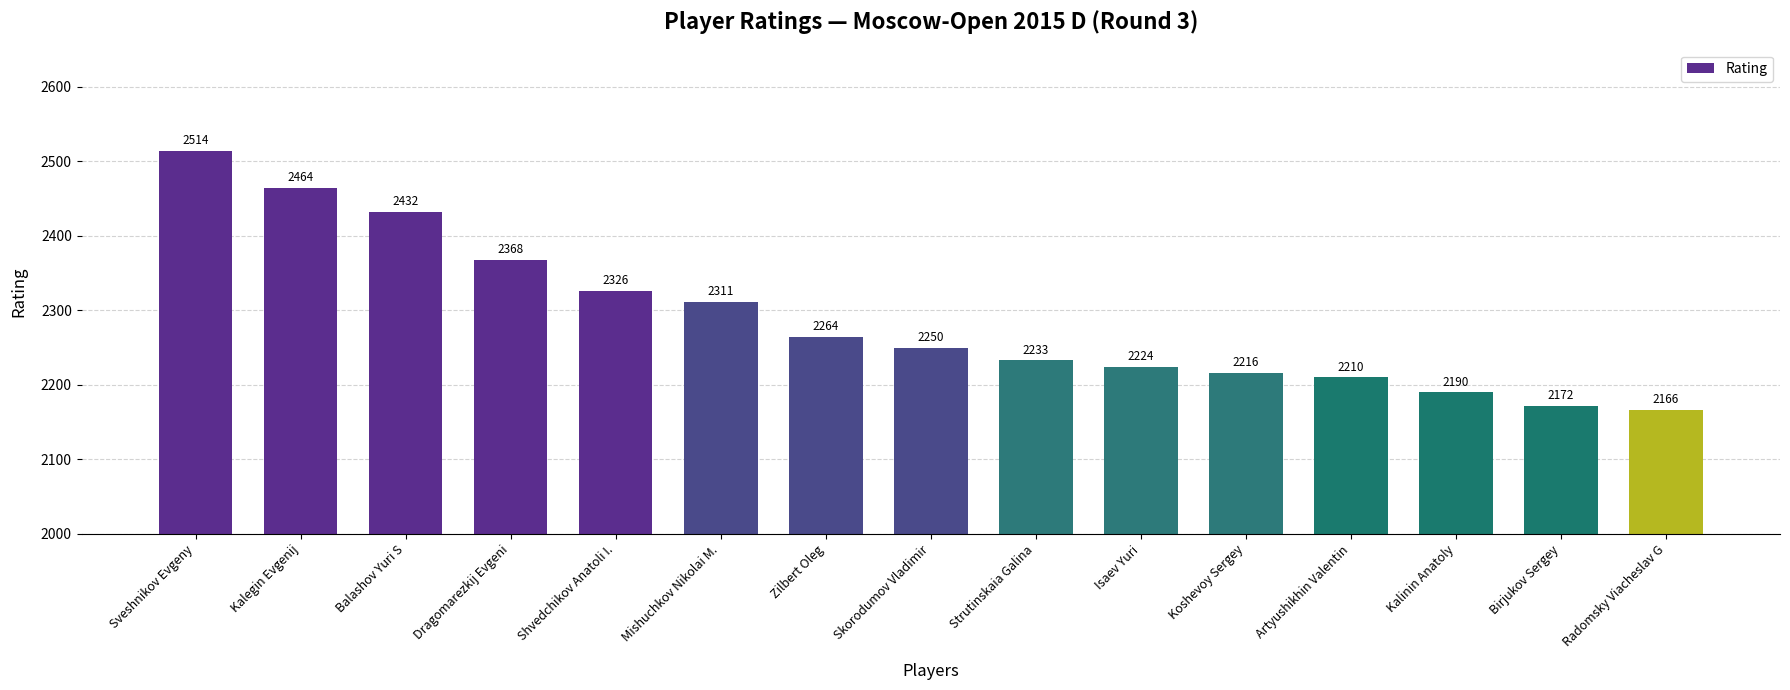

What position from the right is Sveshnikov Evgeny?

15